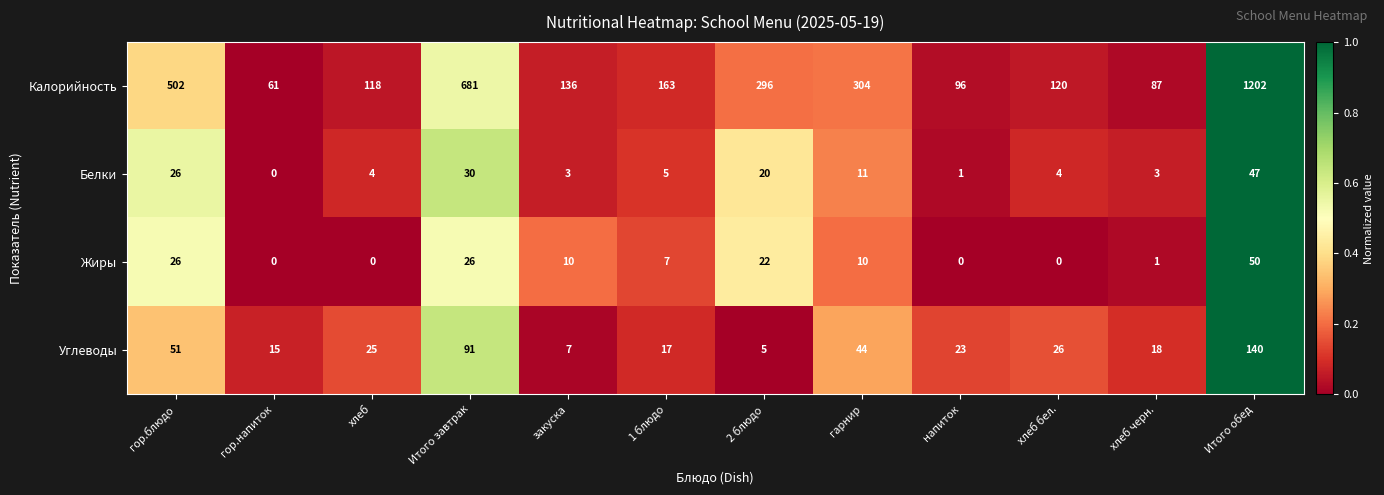

What is the maximum value shown in the chart?

1202